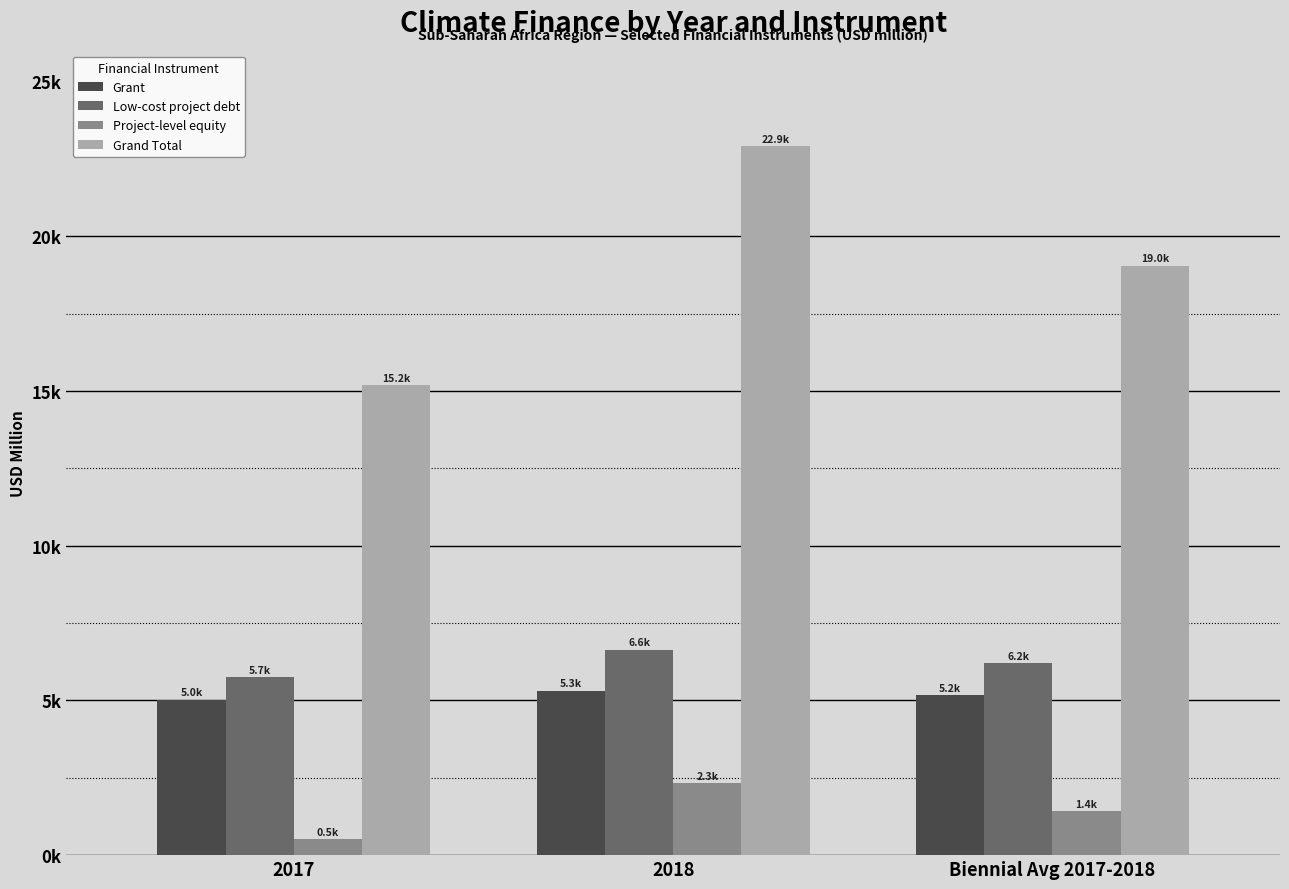

At which category is the sum across all series the highest?

2018